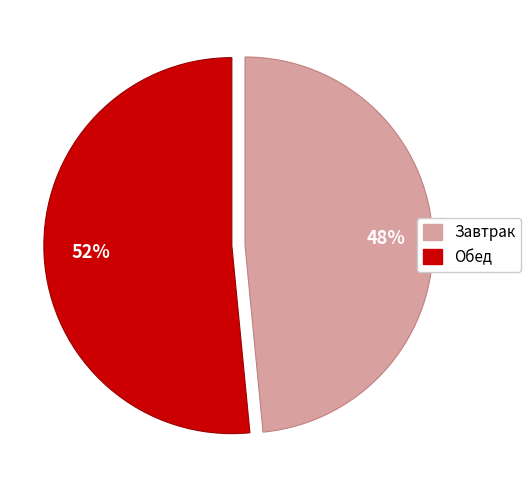

Do Обед and Завтрак together represent more than half of the pie?

Yes